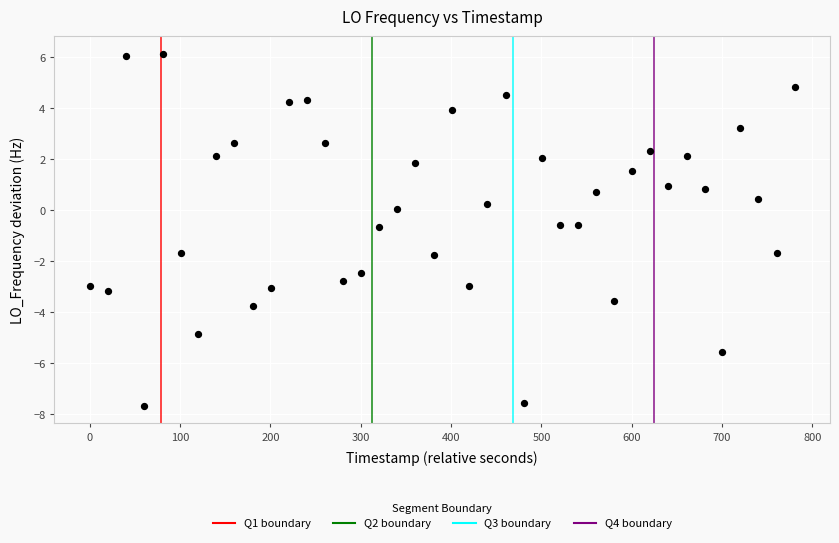

What is the range of Y values (max minus min)?

13.8